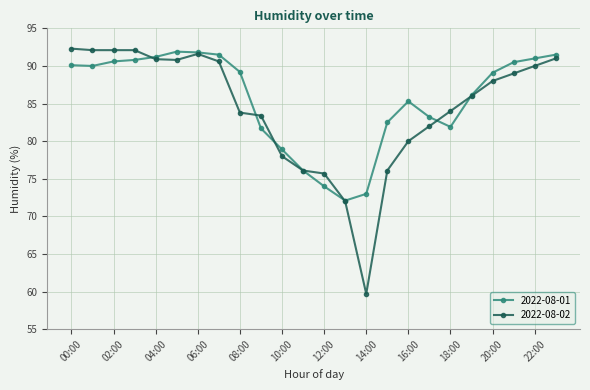

Which series ends up on top after the final intersection of 2022-08-01 and 2022-08-02?

2022-08-01